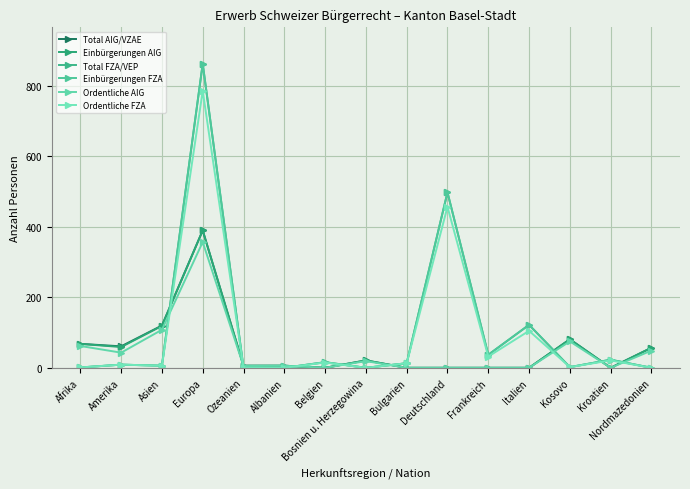

True or false: Ordentliche FZA has a value of -473 at Bosnien u. Herzegowina.

False